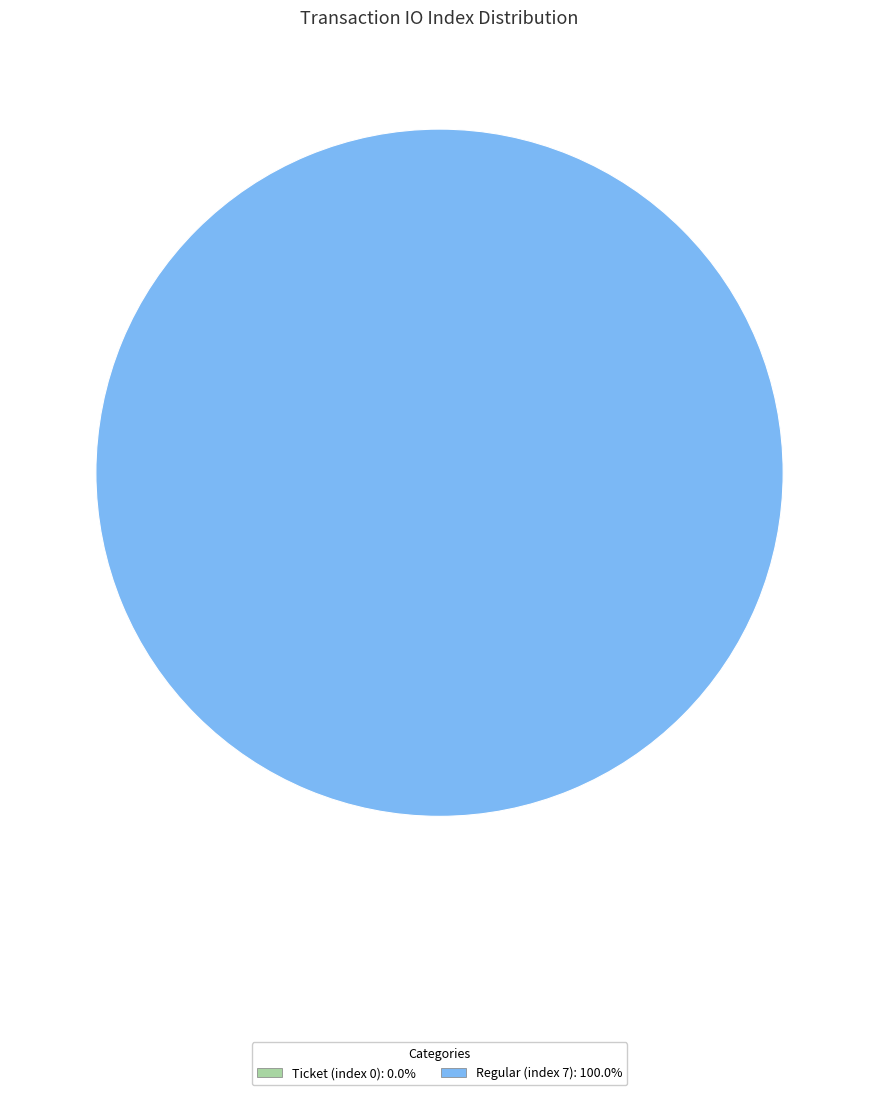

How many slices are in this pie chart?

2